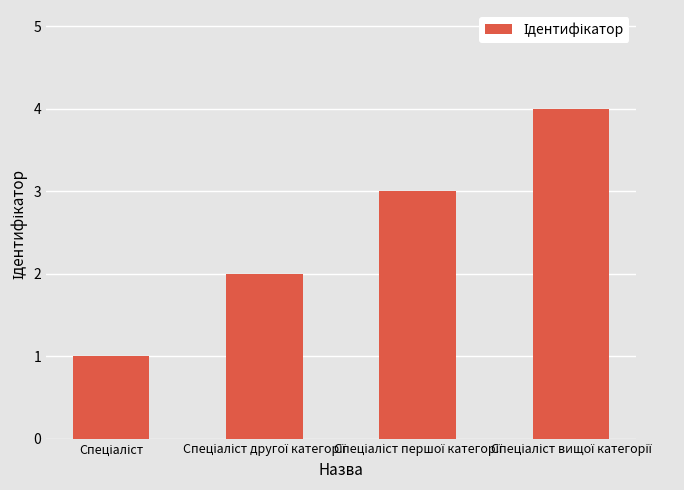

What is the greatest value displayed?

4